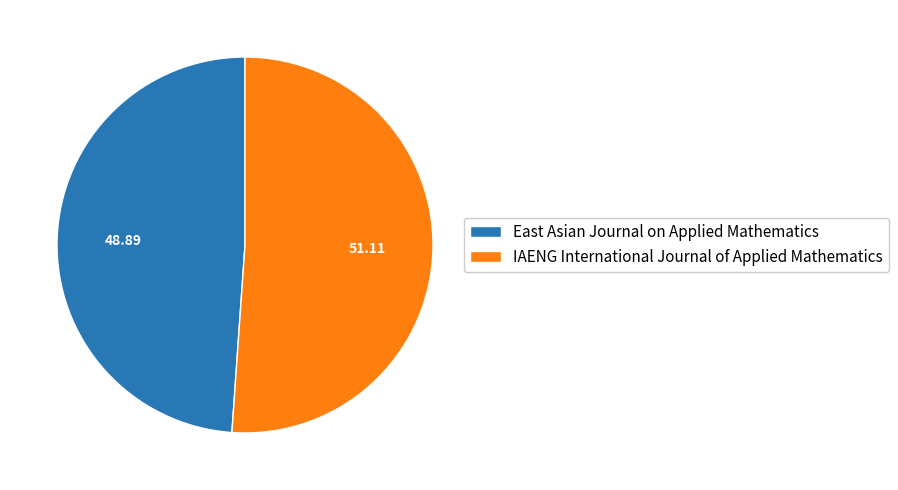

Does IAENG International Journal of Applied Mathematics account for over 50% of the chart?

Yes